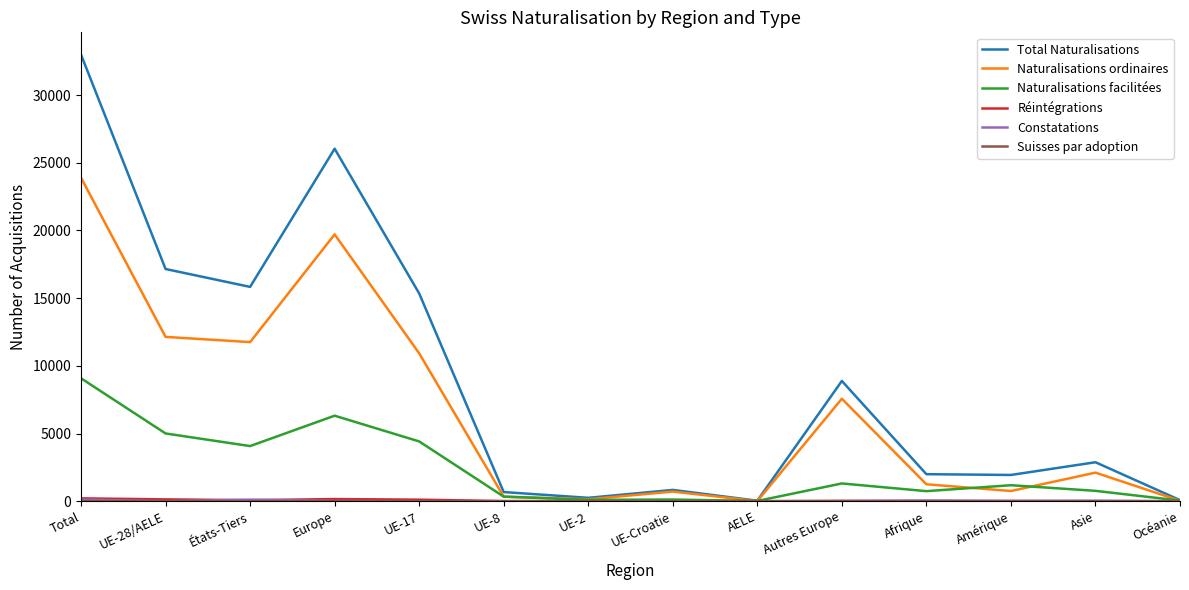

Which series has the widest spread of values?

Total Naturalisations